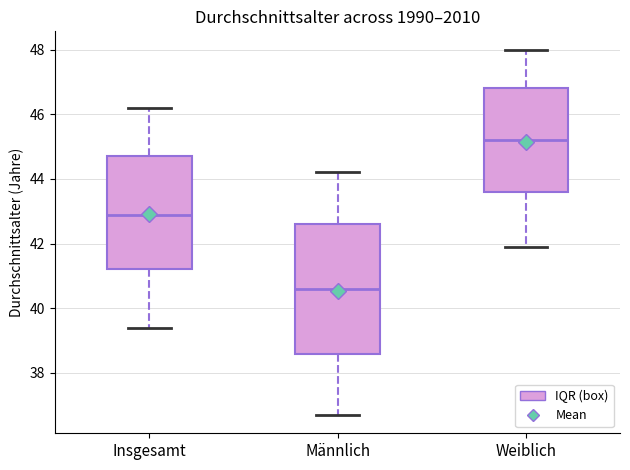

Where is the lower edge of the box for Weiblich on the y-axis? The values are not printed on the chart, so give them approximately, as read against the axis.

43.6